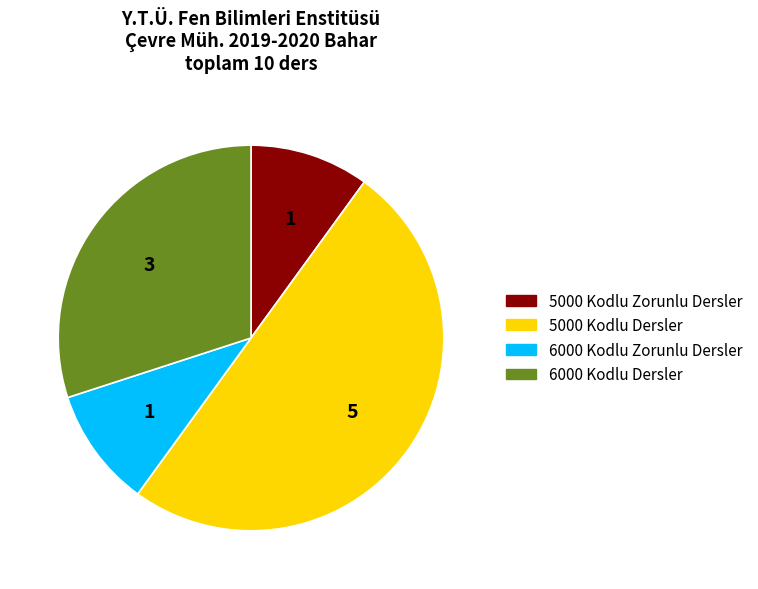

How many segments does this pie chart have?

4